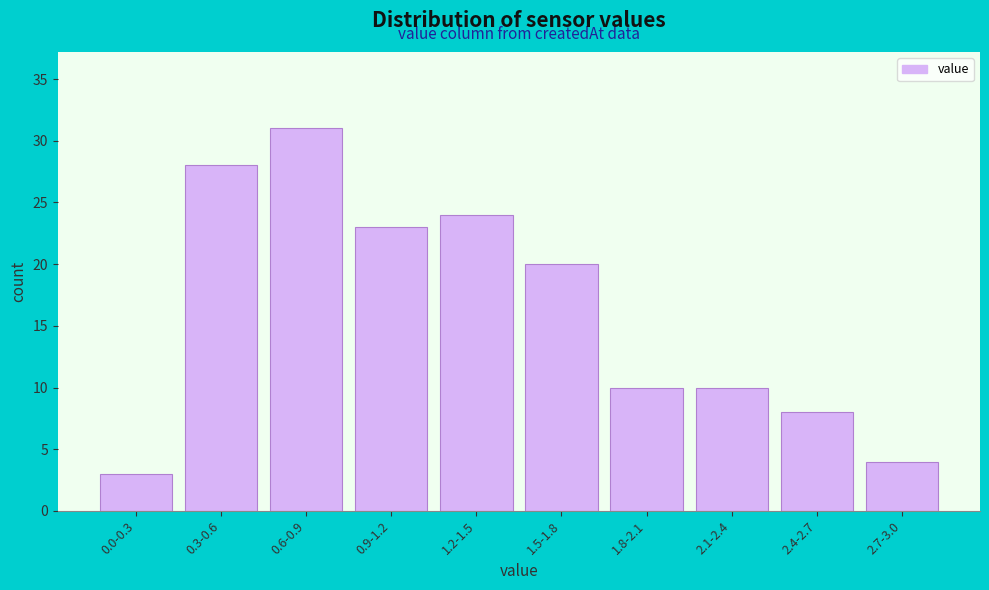

Reading left to right, list all the values displayed in this chart.

3	28	31	23	24	20	10	10	8	4